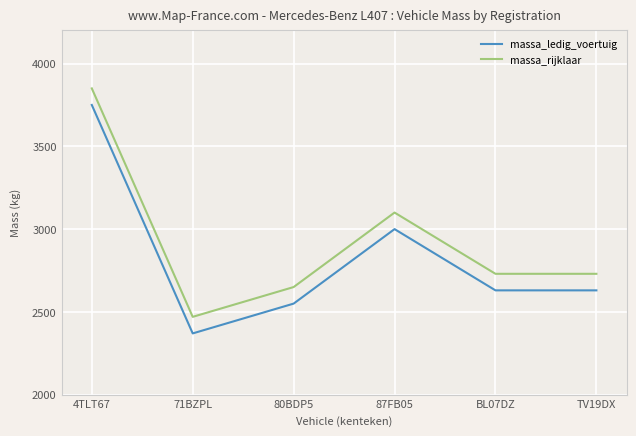

True or false: massa_ledig_voertuig and massa_rijklaar intersect in this chart.

False